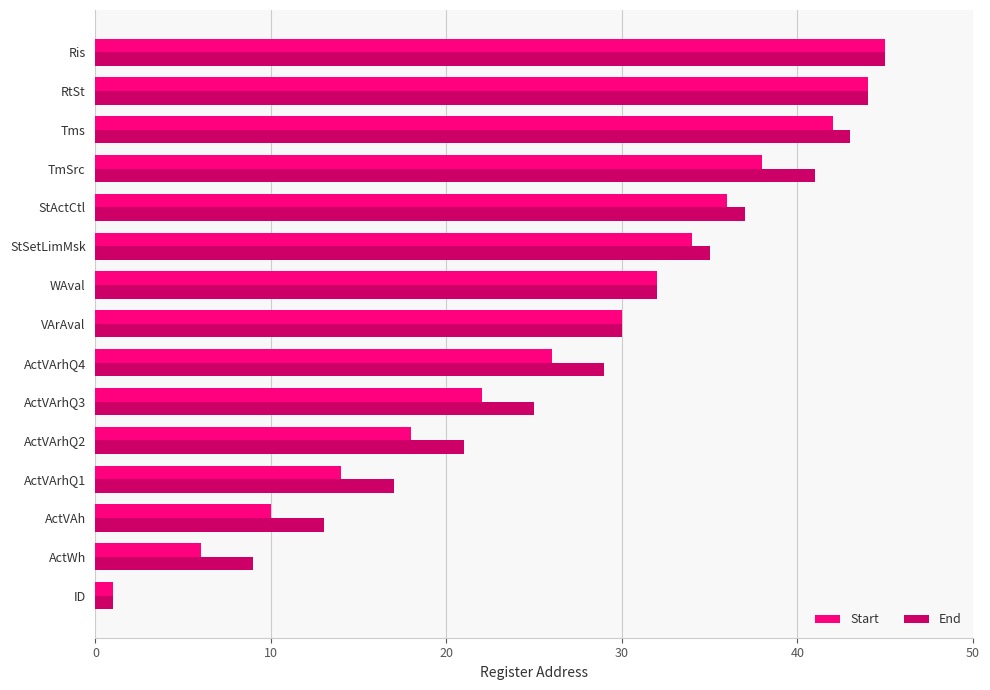

The End series shows 25 at ActVArhQ1. True or false?

False